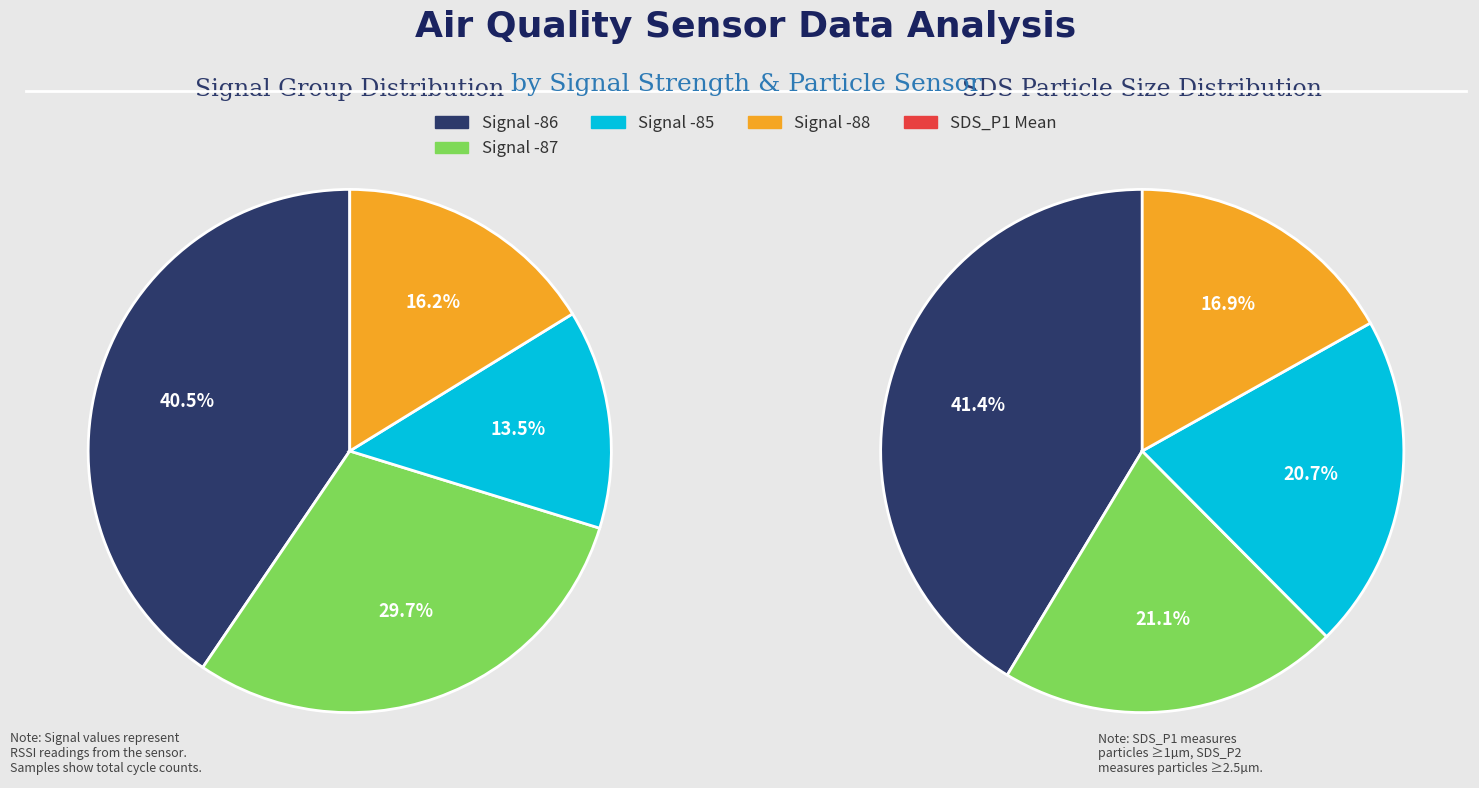

Rank the series by their maximum value, from lowest to highest.

SDS_P2, SDS_P1